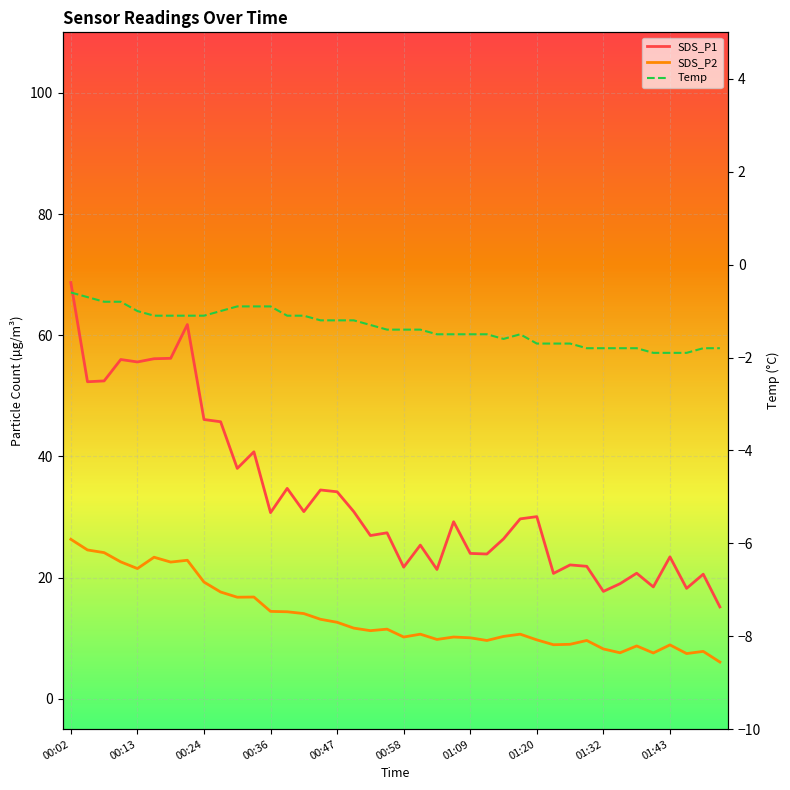

True or false: SDS_P2 and SDS_P1 intersect in this chart.

False